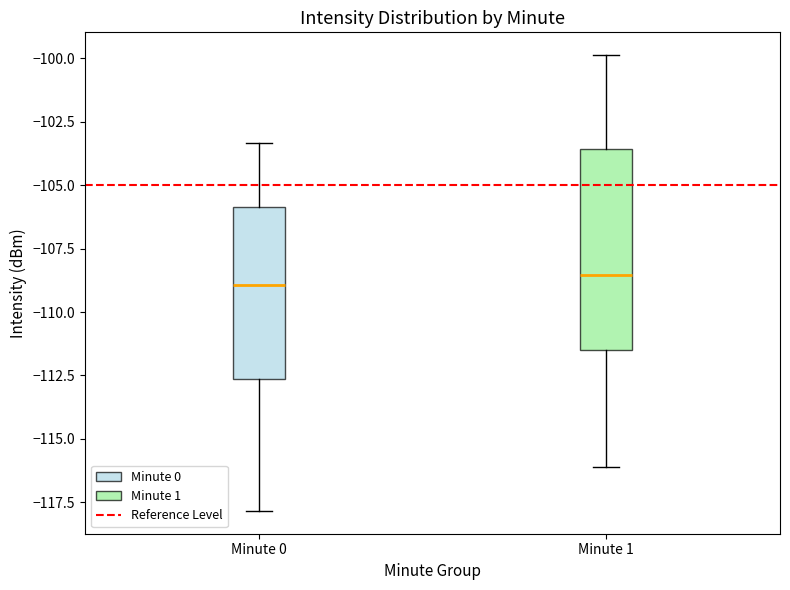

Reading left to right, read every box against the y-axis: the position of its median line, the range the box covers, and the ends of its whiskers. The values are not printed on the chart, so give them approximately, as read against the axis.

Minute 0: median -109.0, box -112.5 to -106.0, whiskers -118.0 to -103.5
Minute 1: median -108.5, box -111.5 to -103.5, whiskers -116.0 to -100.0